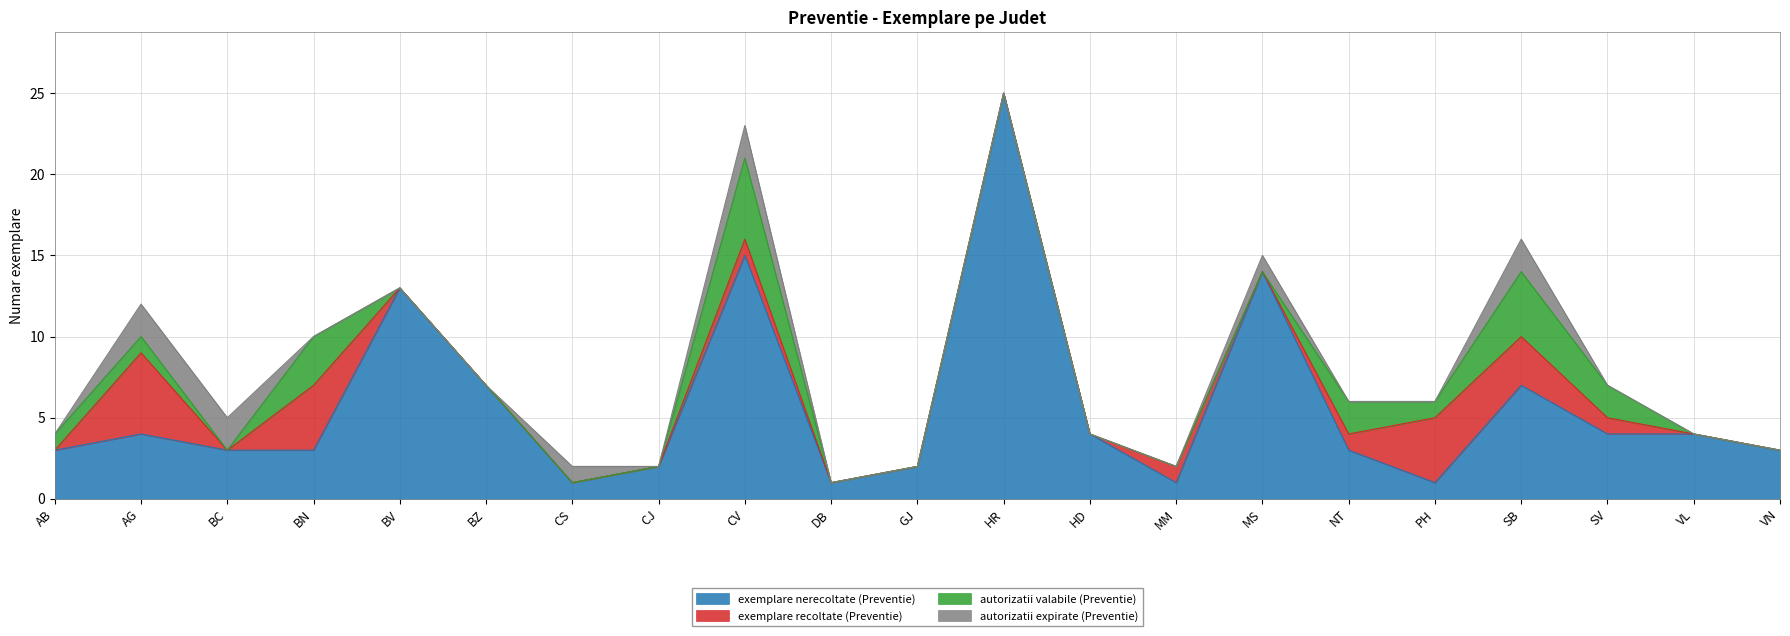

How many values in the exemplare nerecoltate (Preventie) series exceed 3?

10